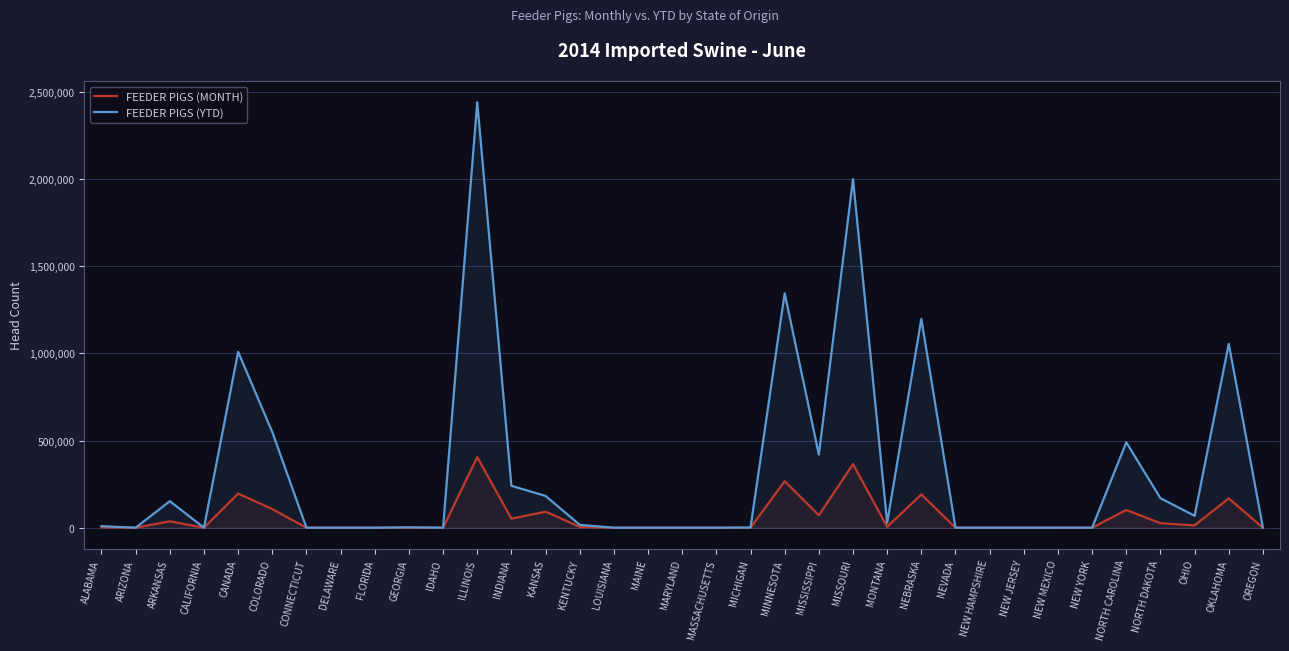

At which label does FEEDER PIGS (MONTH) reach its peak?

ILLINOIS